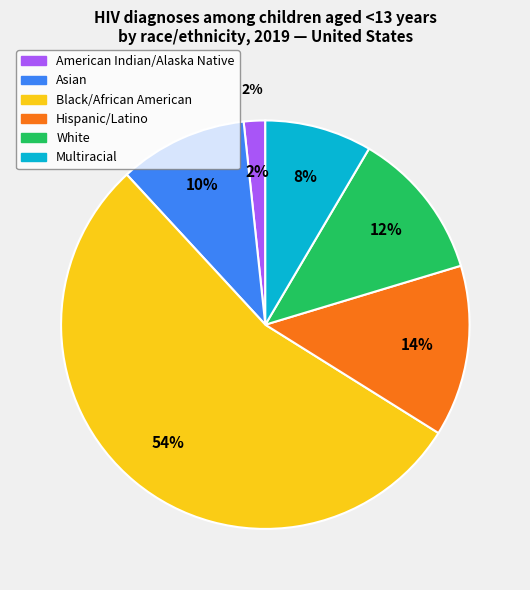

To the nearest percent, what percentage of the pie is Asian?

10%